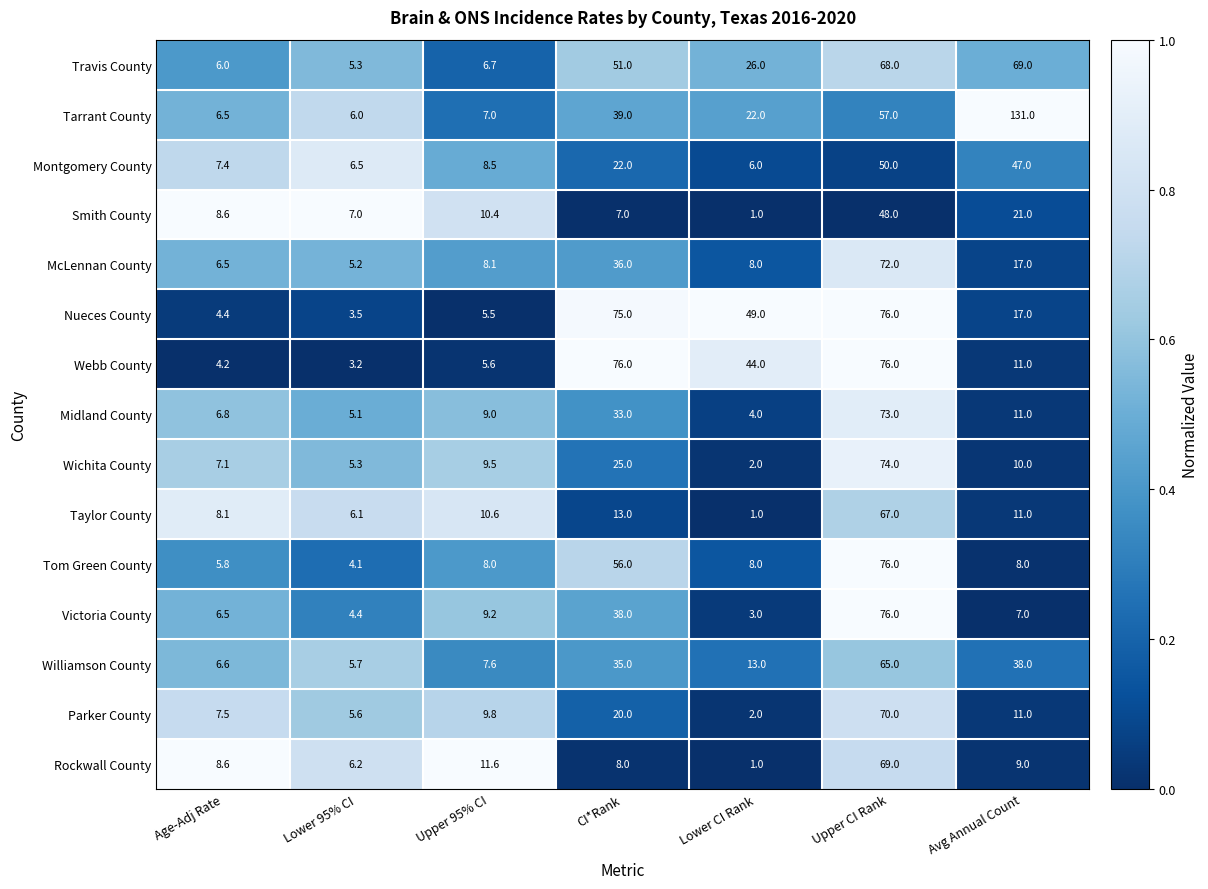

Which series has the largest total across all categories?

Tarrant County